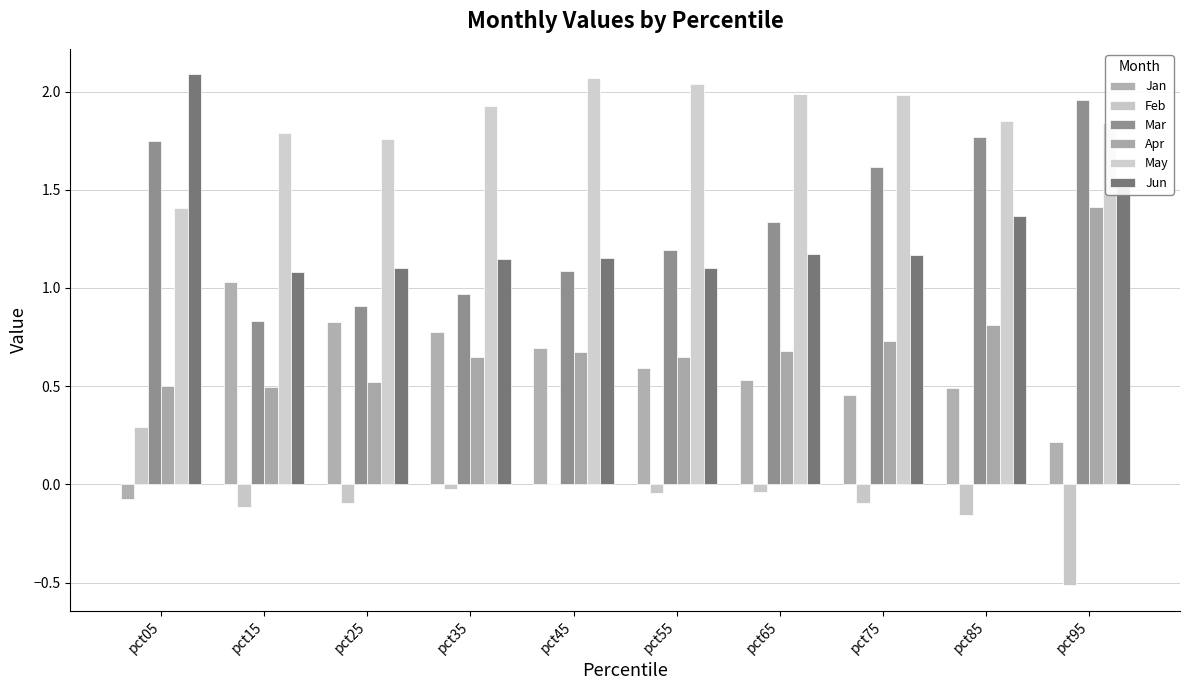

Count the number of categories in the chart.

10